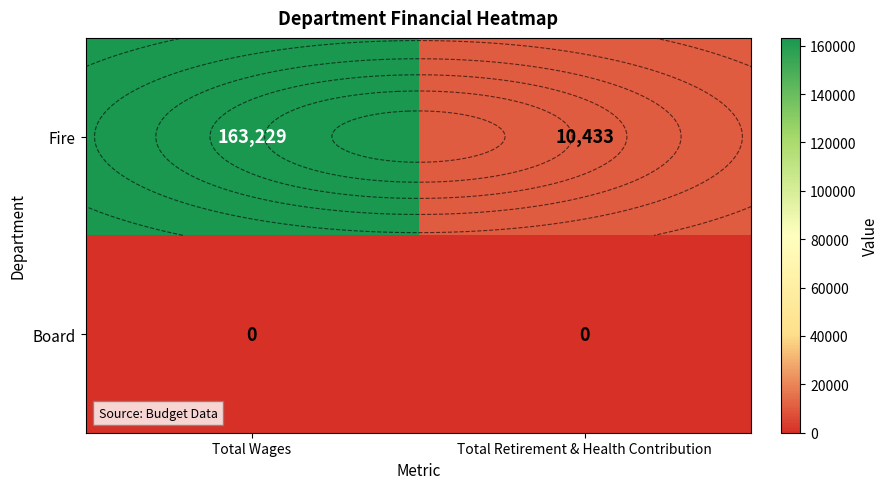

What is the difference between the Fire values at Total Wages and Total Retirement & Health Contribution?

152796